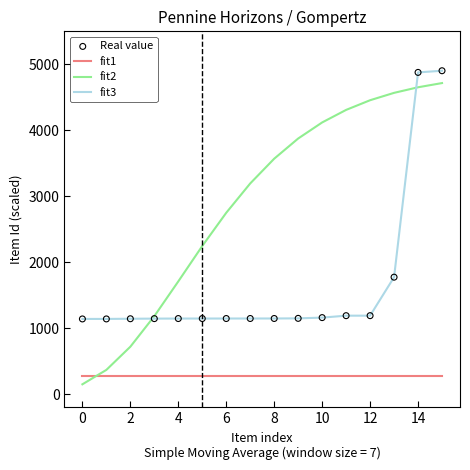

Which series has the largest total across all categories?

fit2